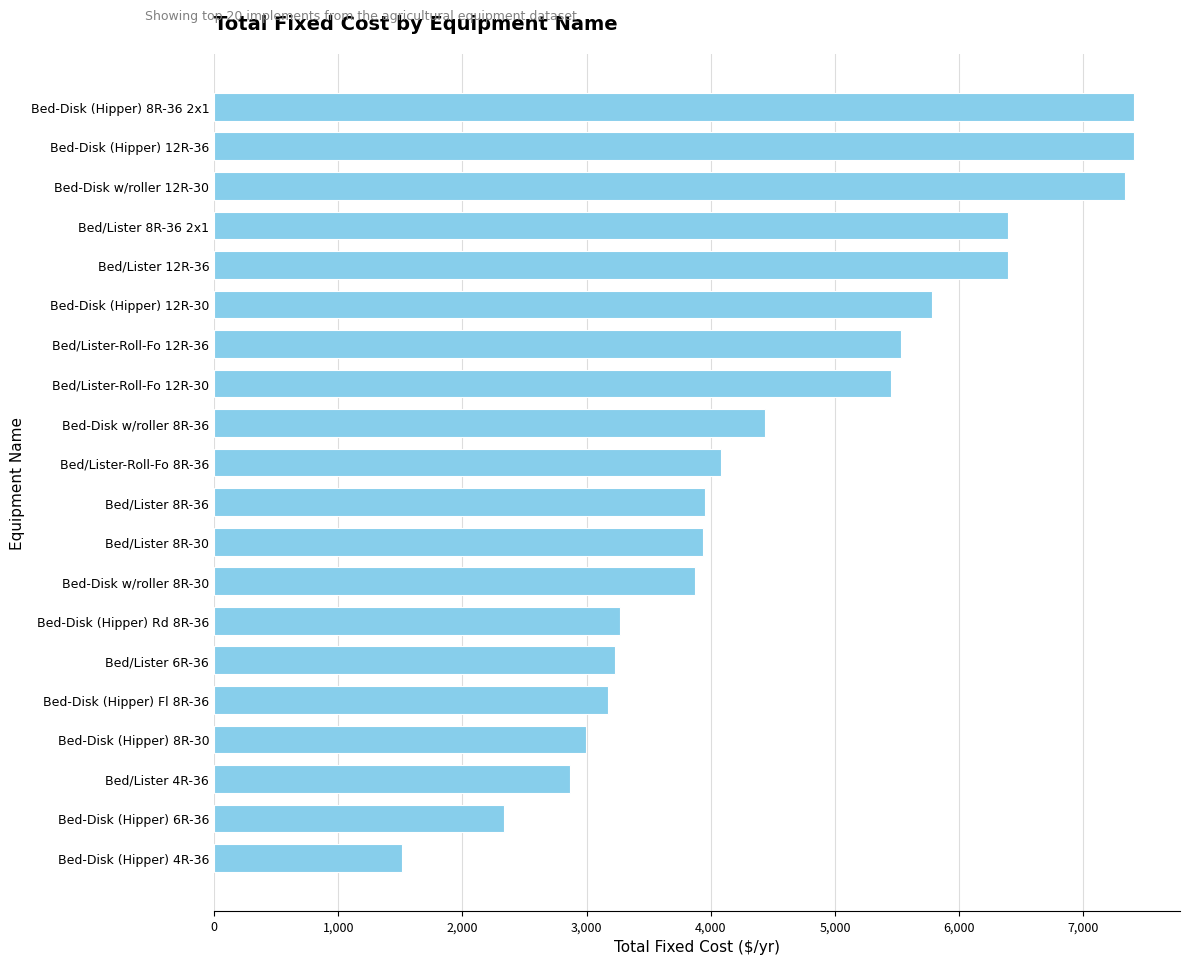

At which label is the value closest to 4459?

Bed-Disk w/roller 8R-36